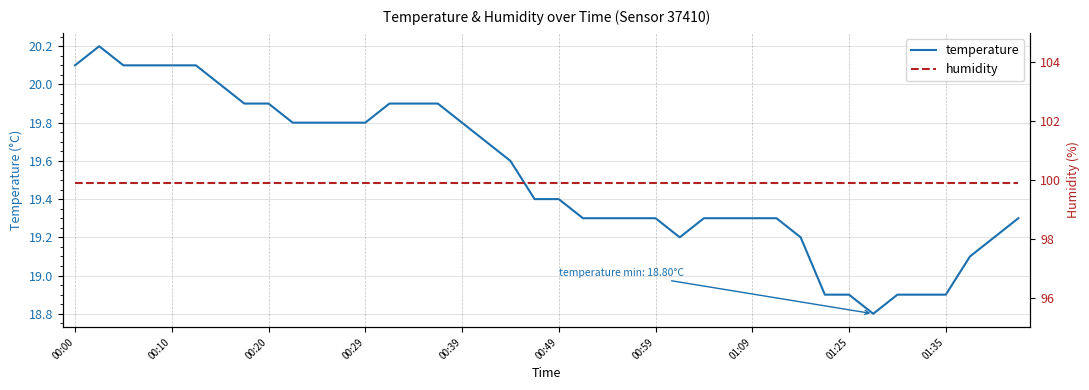

What is the value of the temperature point at the 36th from the left?

18.9